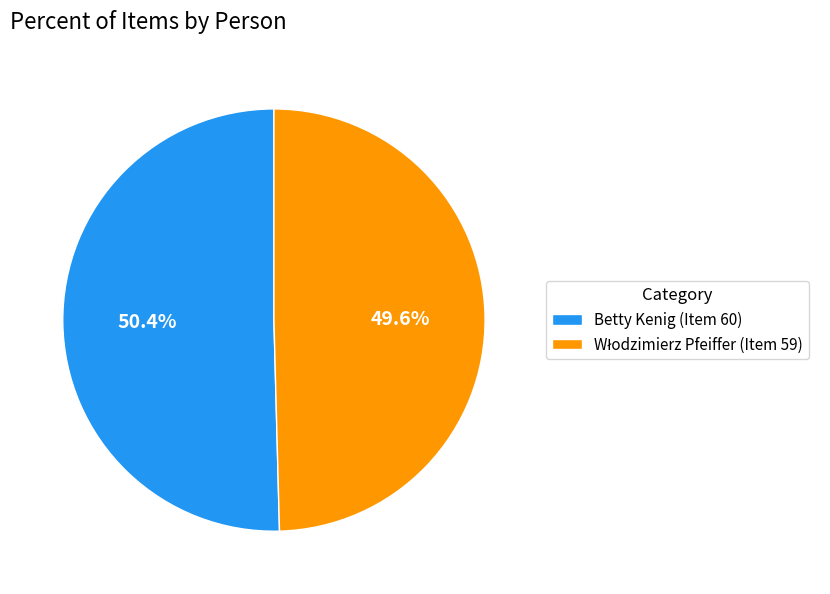

What portion of the pie excludes Betty Kenig (Item 60)?

49.6%